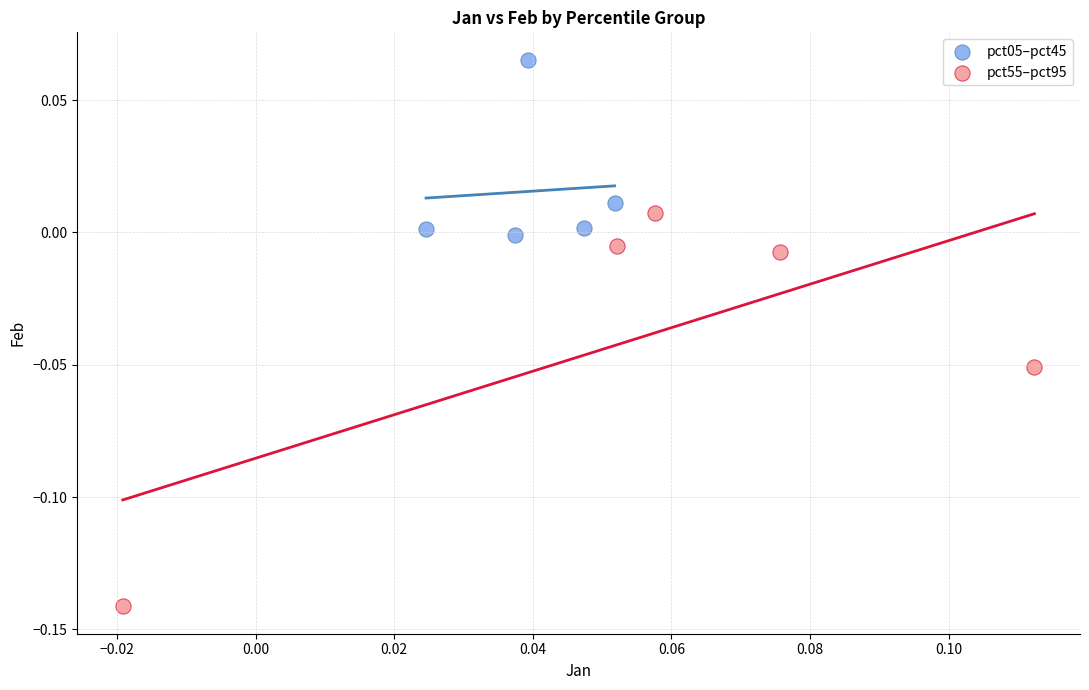

Which series has the widest spread of Y values?

pct55–pct95